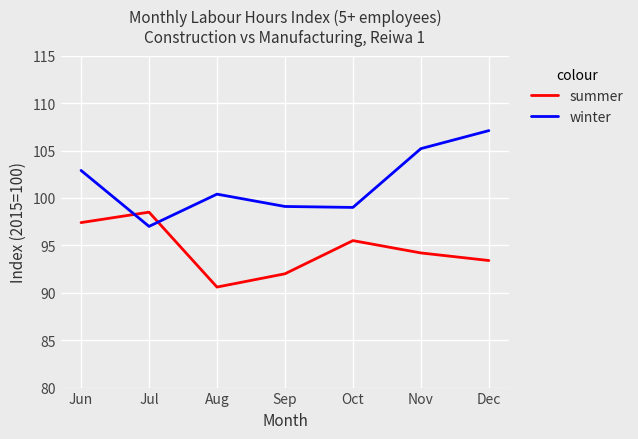

Where is winter nearest to the value 102?

Jun